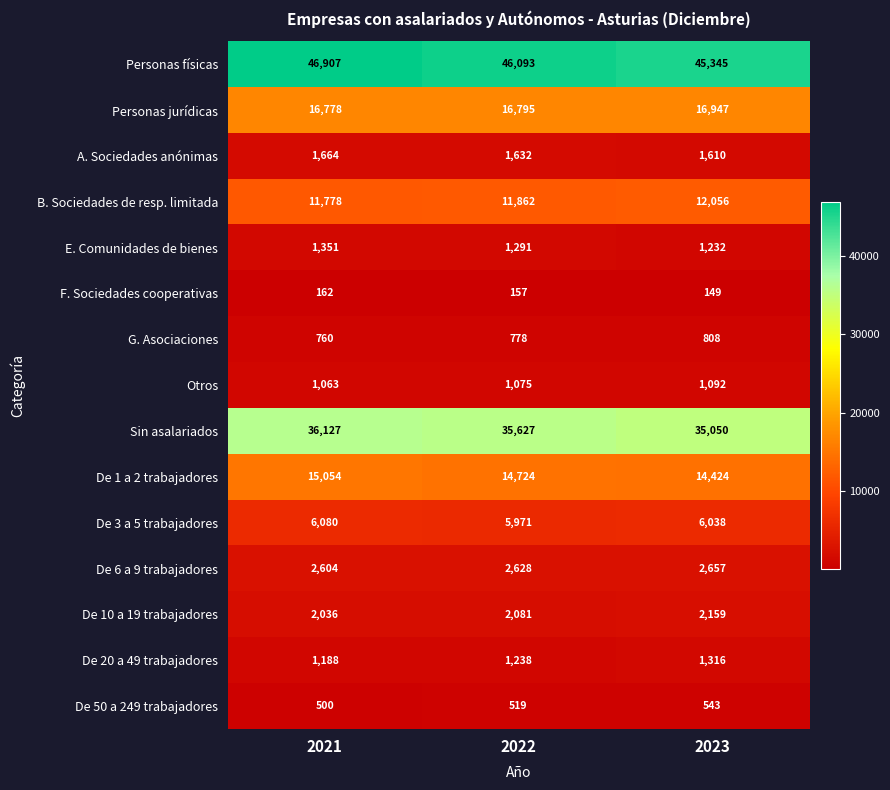

What is the approximate value of De 20 a 49 trabajadores at 2021?

1188